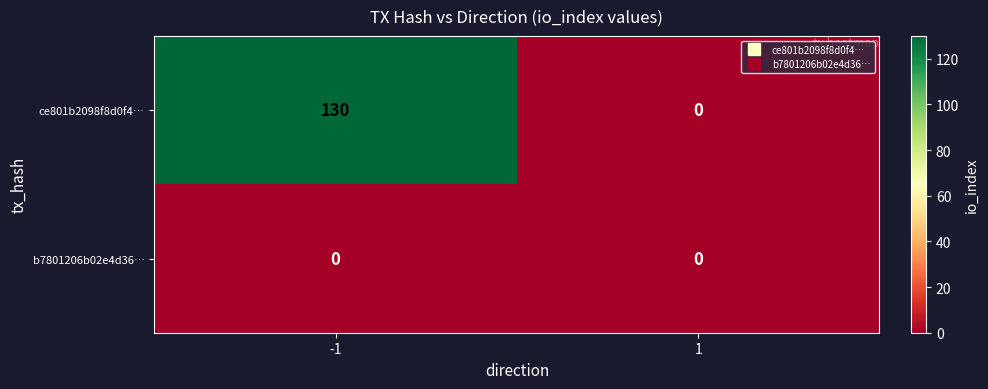

What is the sum of all ce801b2098f8d0f4… values?

130